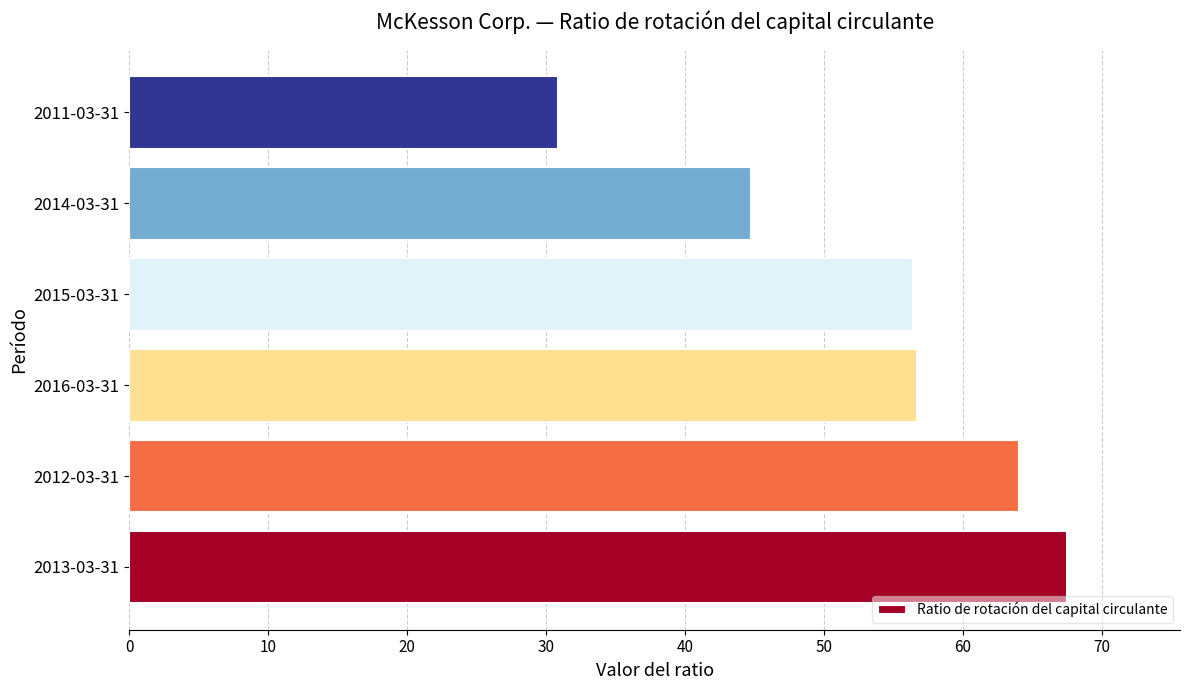

What is the average value?

53.4